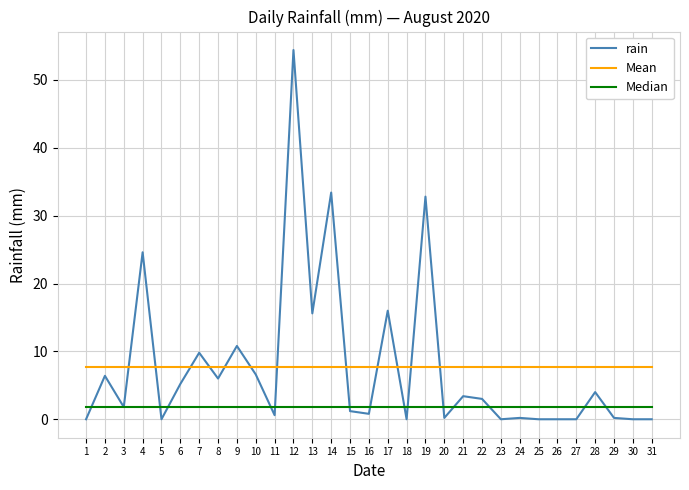

True or false: rain and Median cross at least once.

True